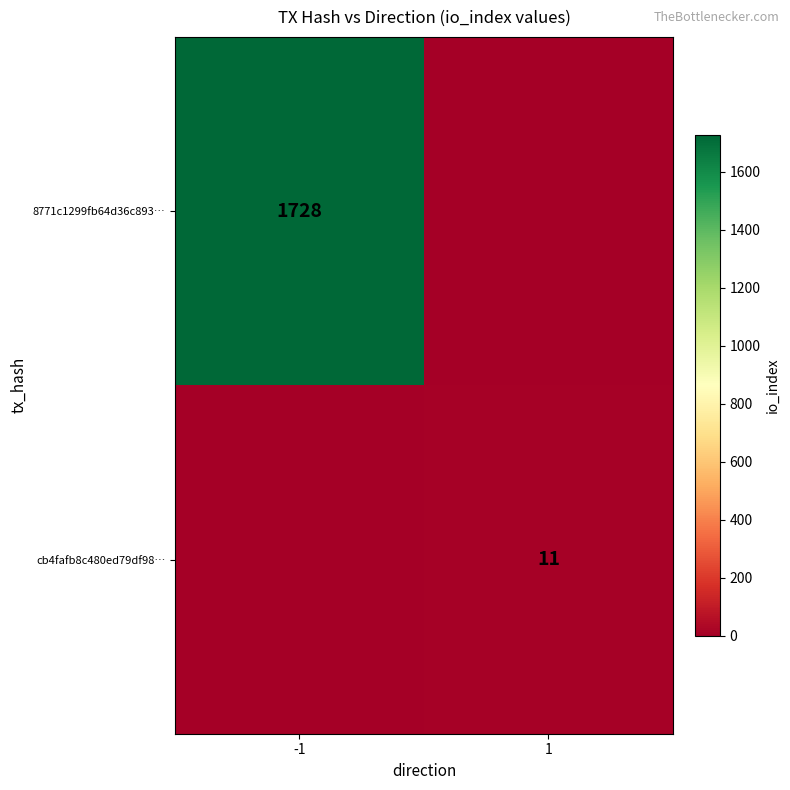

Which has a higher value, 1 or -1?

-1